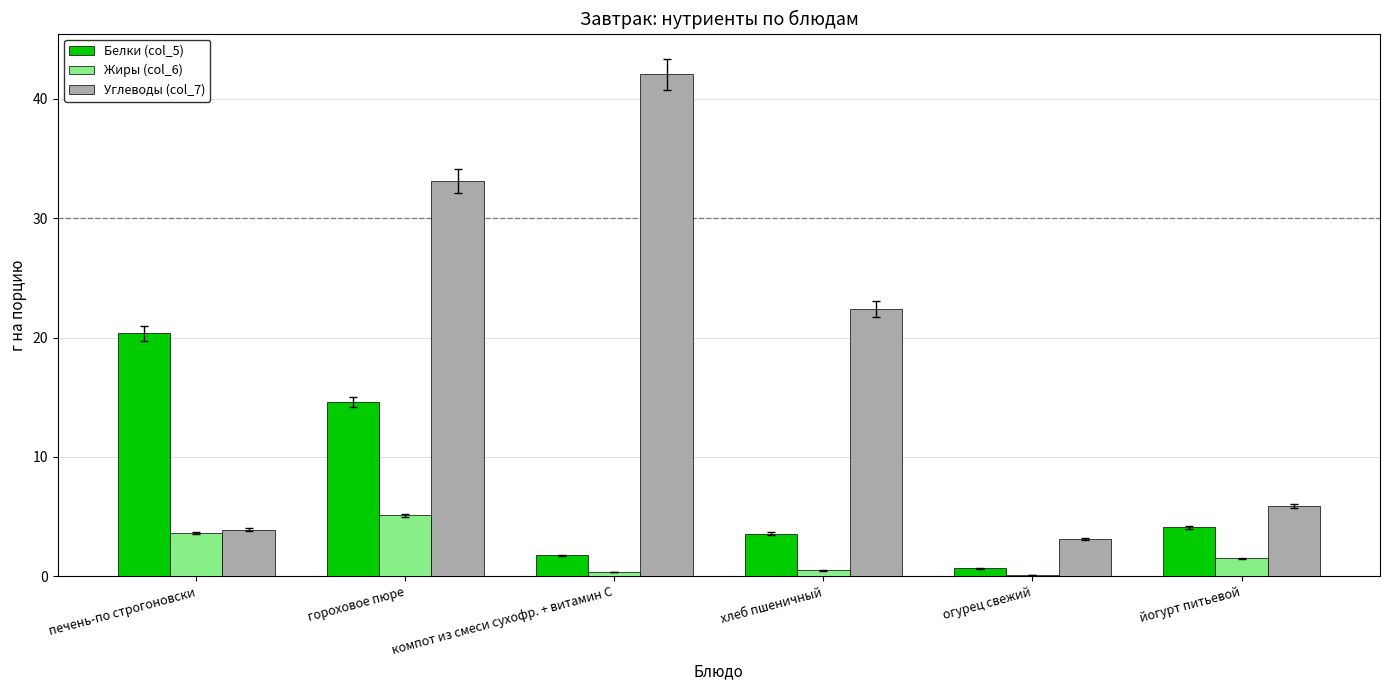

What are all the series names shown in the legend?

Белки (col_5), Жиры (col_6), Углеводы (col_7)